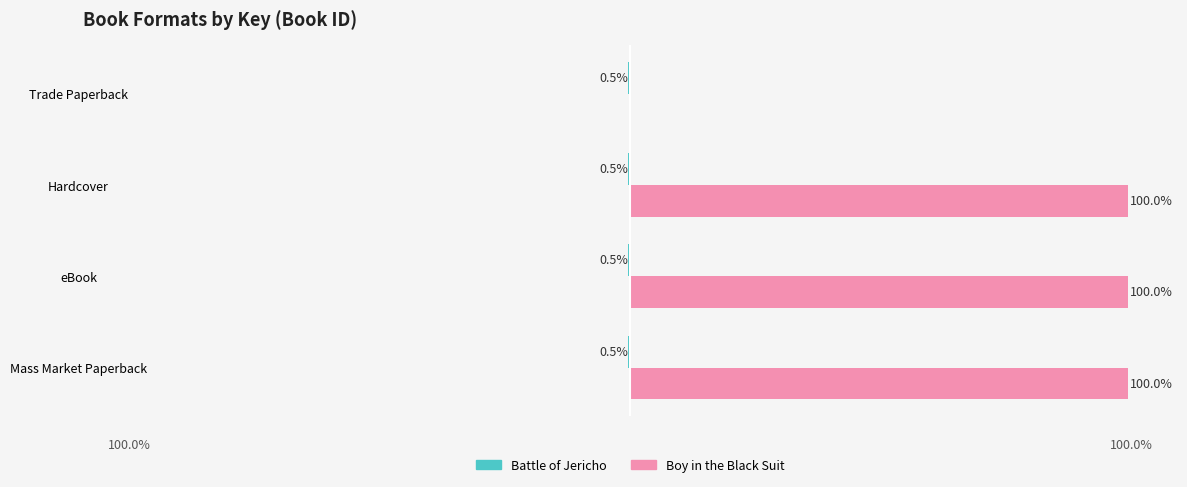

Which series has the largest total across all categories?

Boy in the Black Suit